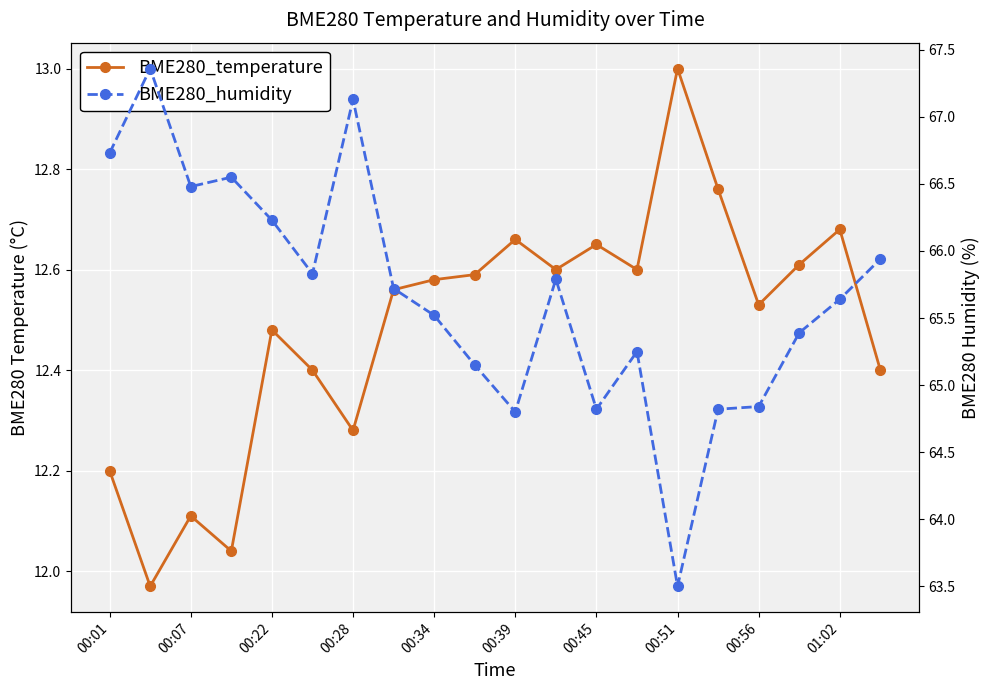

Which series has the widest spread of values?

BME280_humidity